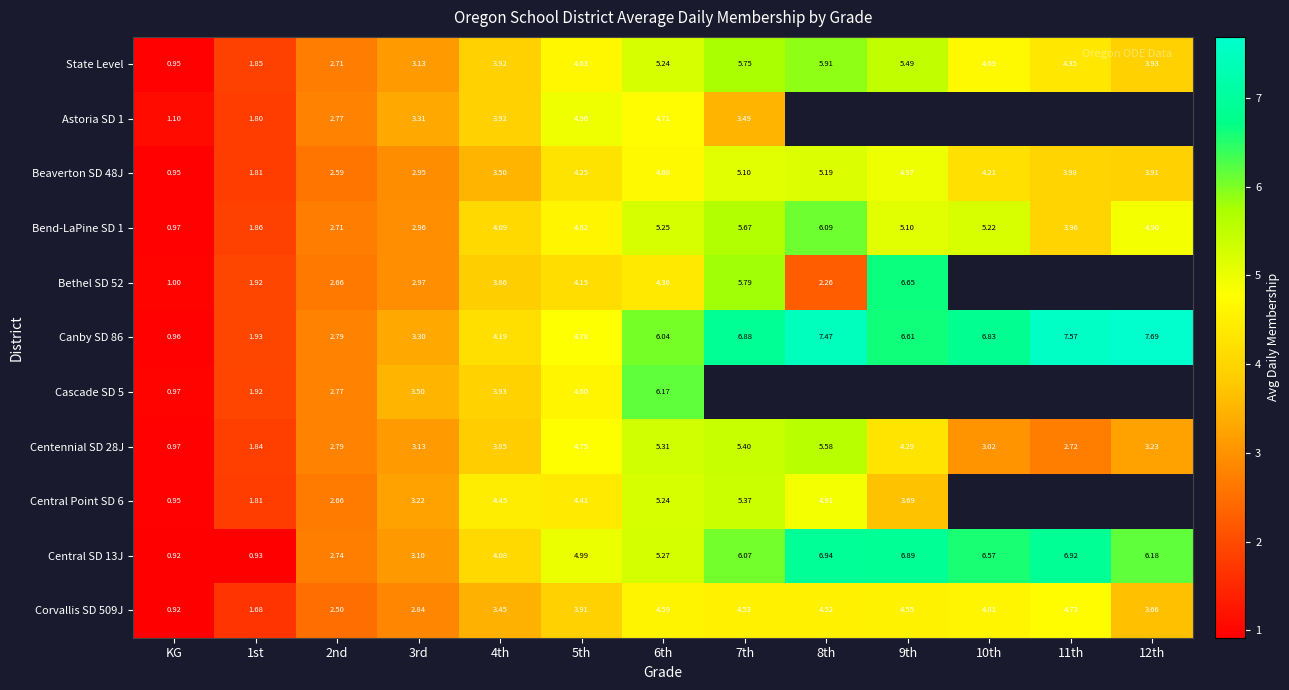

Which has a higher value, 4th or KG?

4th